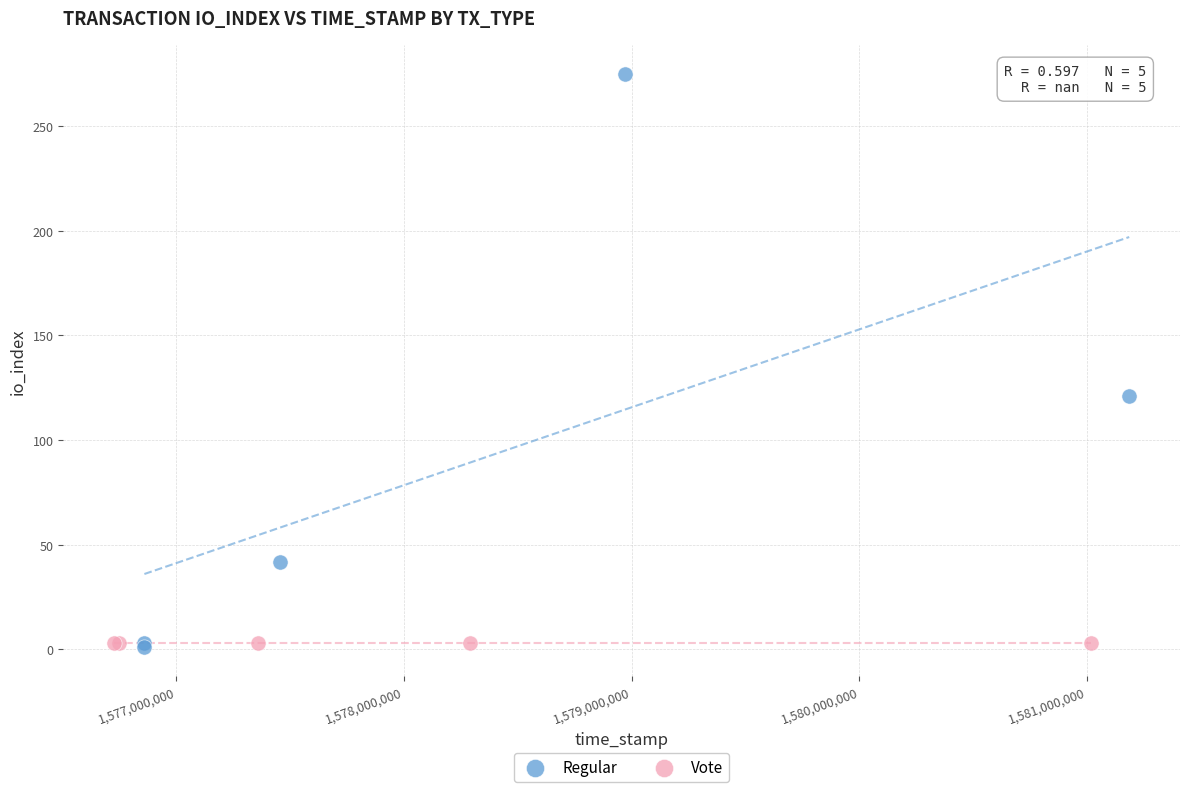

Which series contains the highest Y value?

Regular